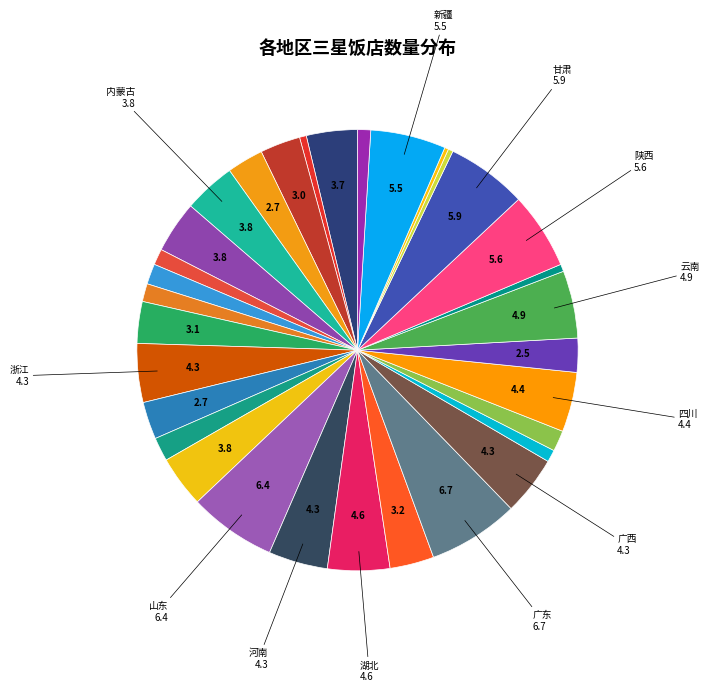

How many segments does this pie chart have?

32